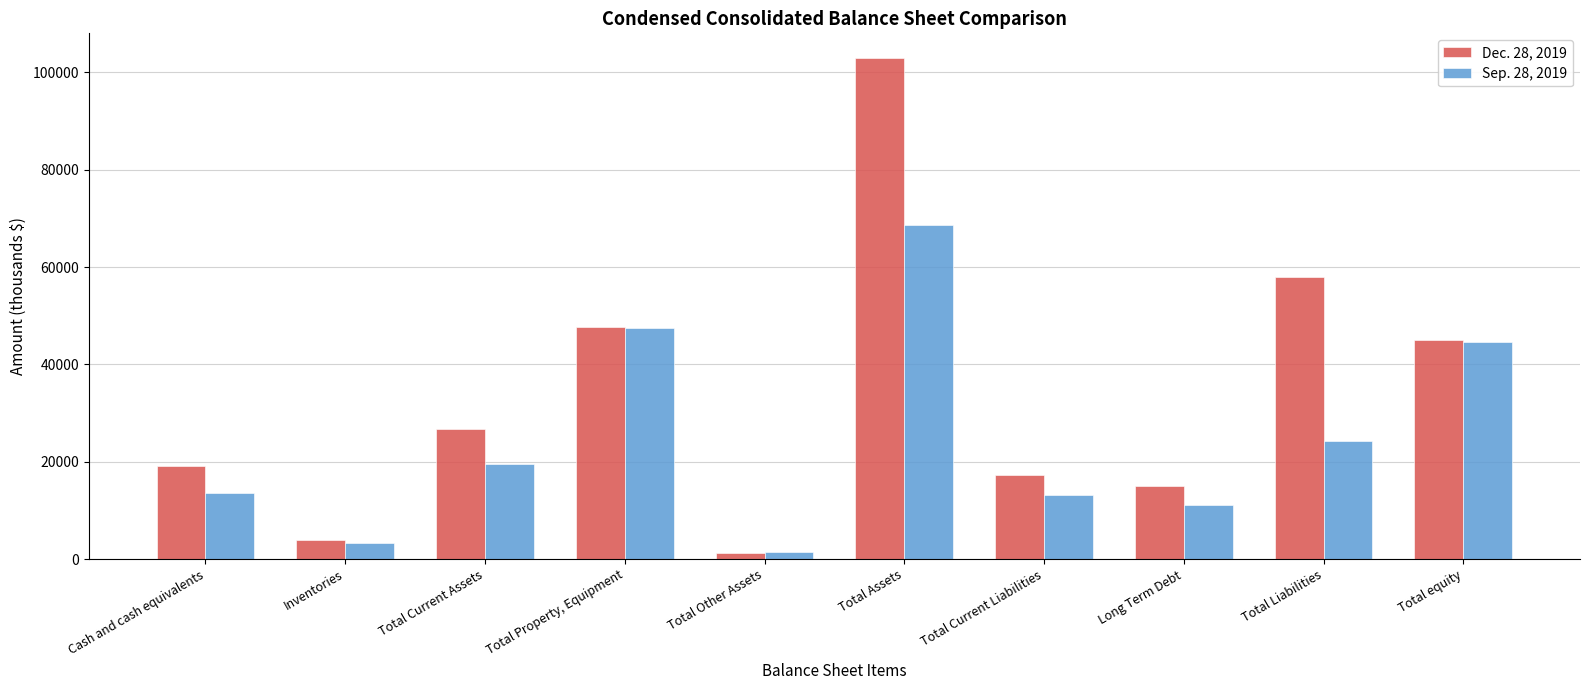

Are the bars horizontal?

No